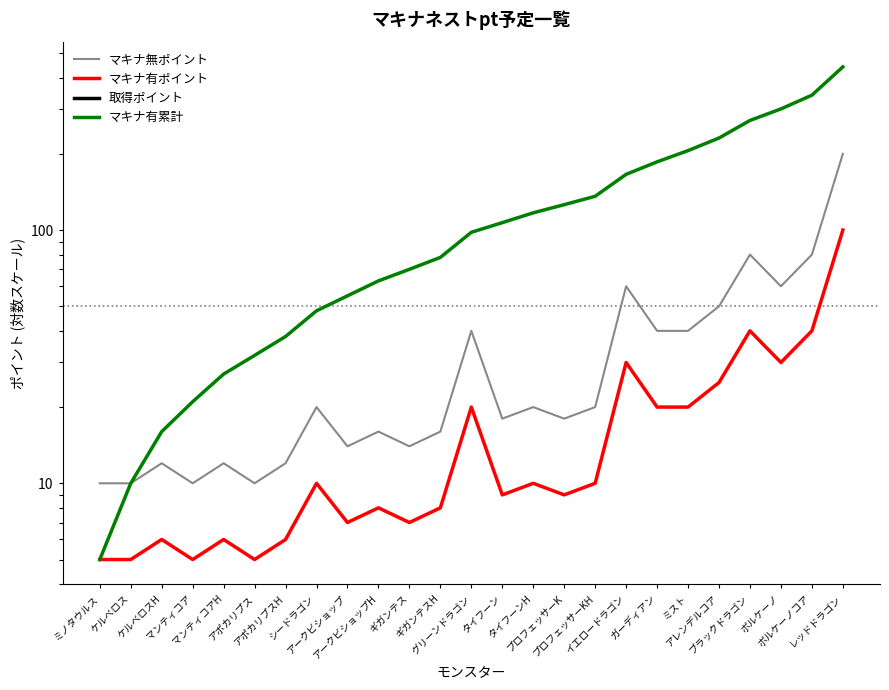

How many interior local valleys does the マキナ有ポイント series have?

7